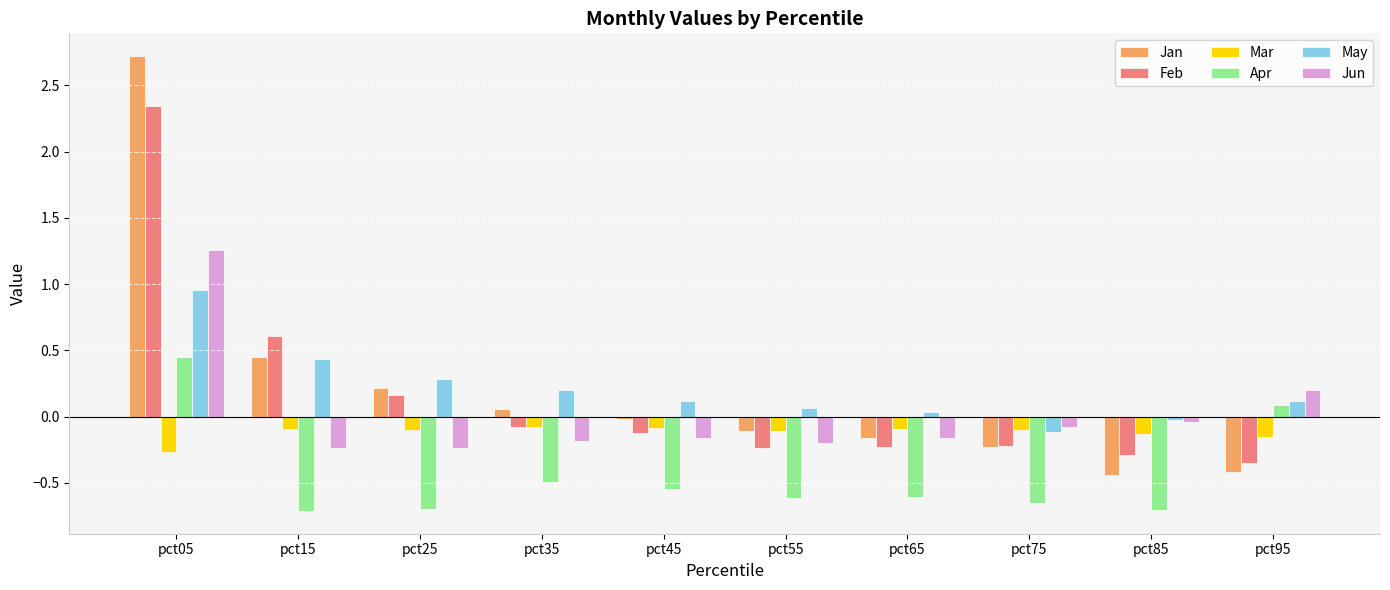

Which series changed the most between pct35 and pct65?

Jan